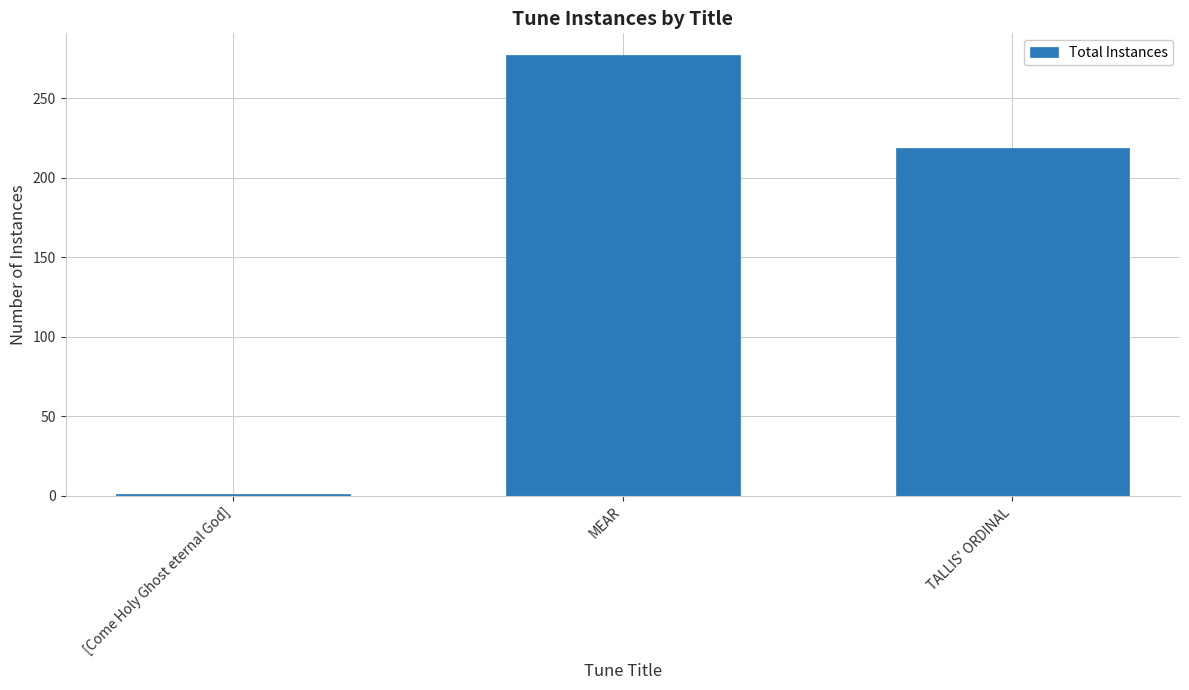

The value at MEAR is 494. True or false?

False